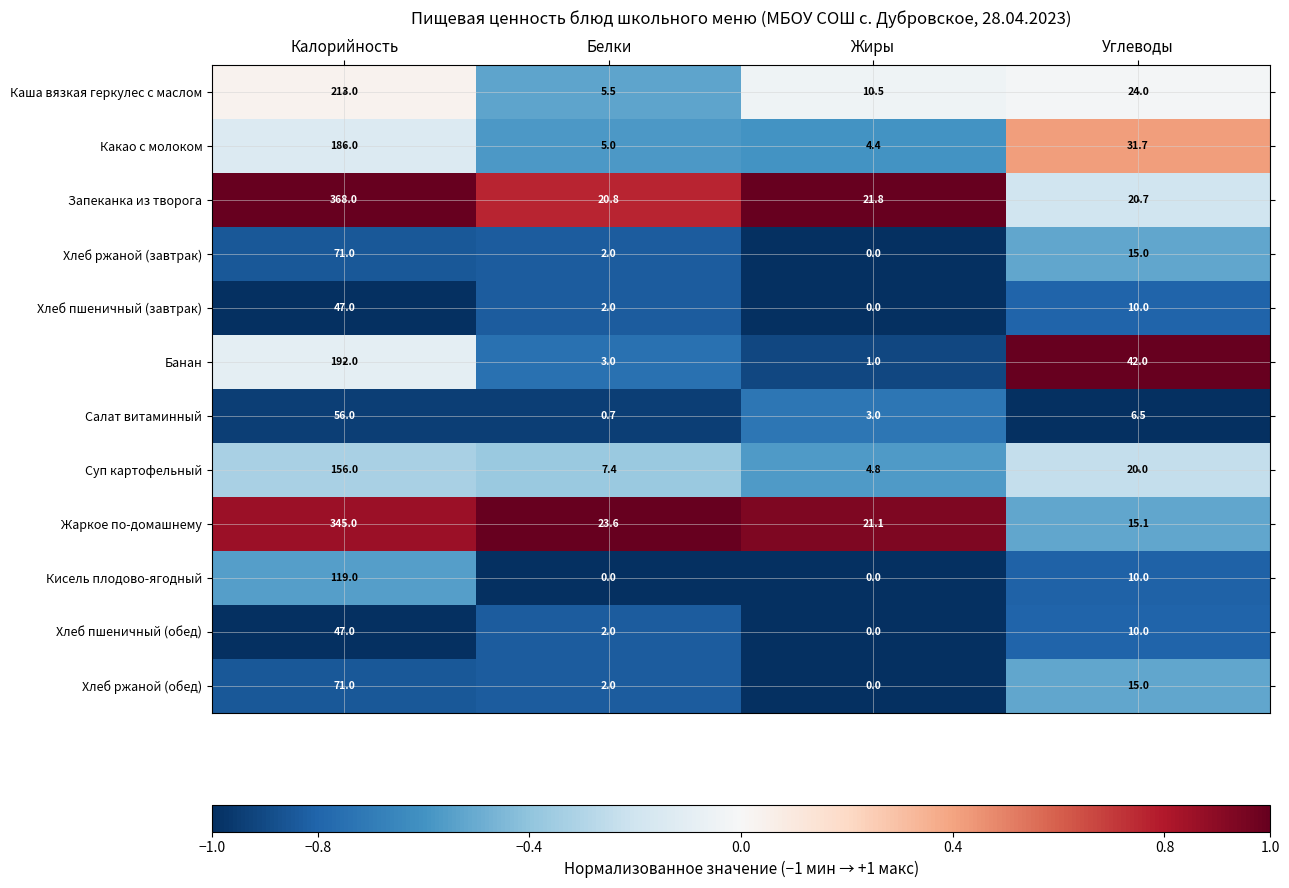

What is the total value across all series at Углеводы?

220.0